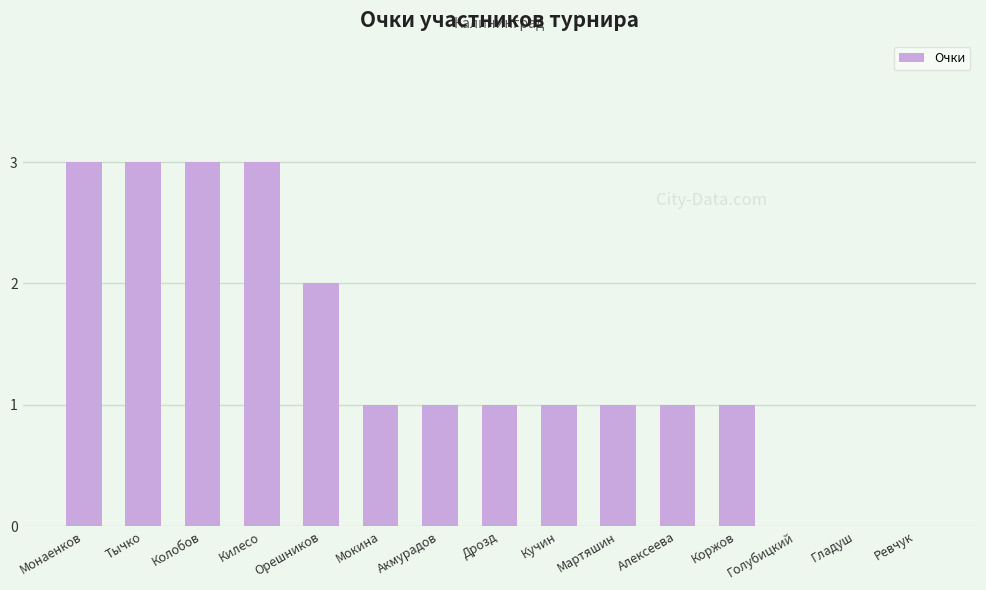

How many categories are shown in the chart?

15